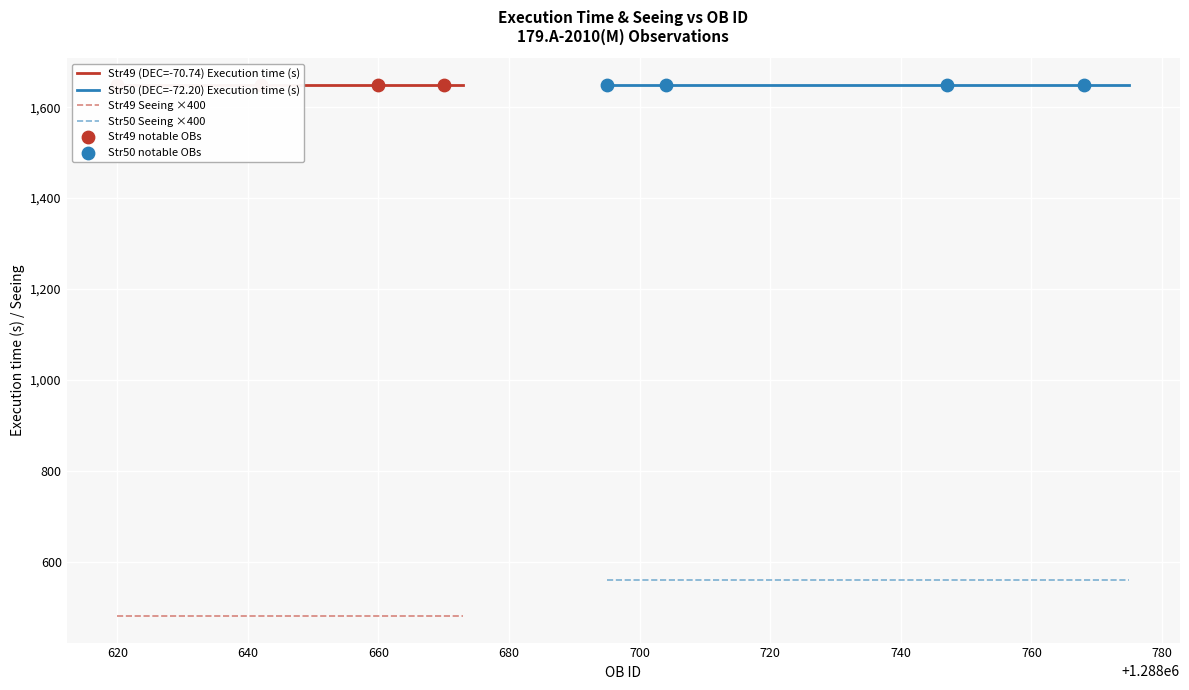

Which series contains the highest Y value?

Execution time (s)